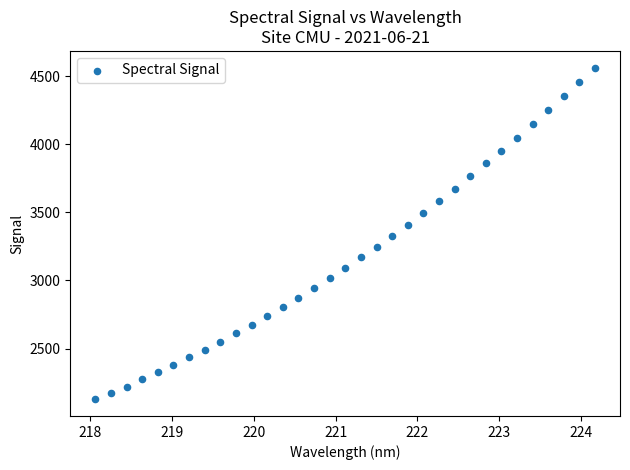

What is the range of Y values (max minus min)?

2436.4